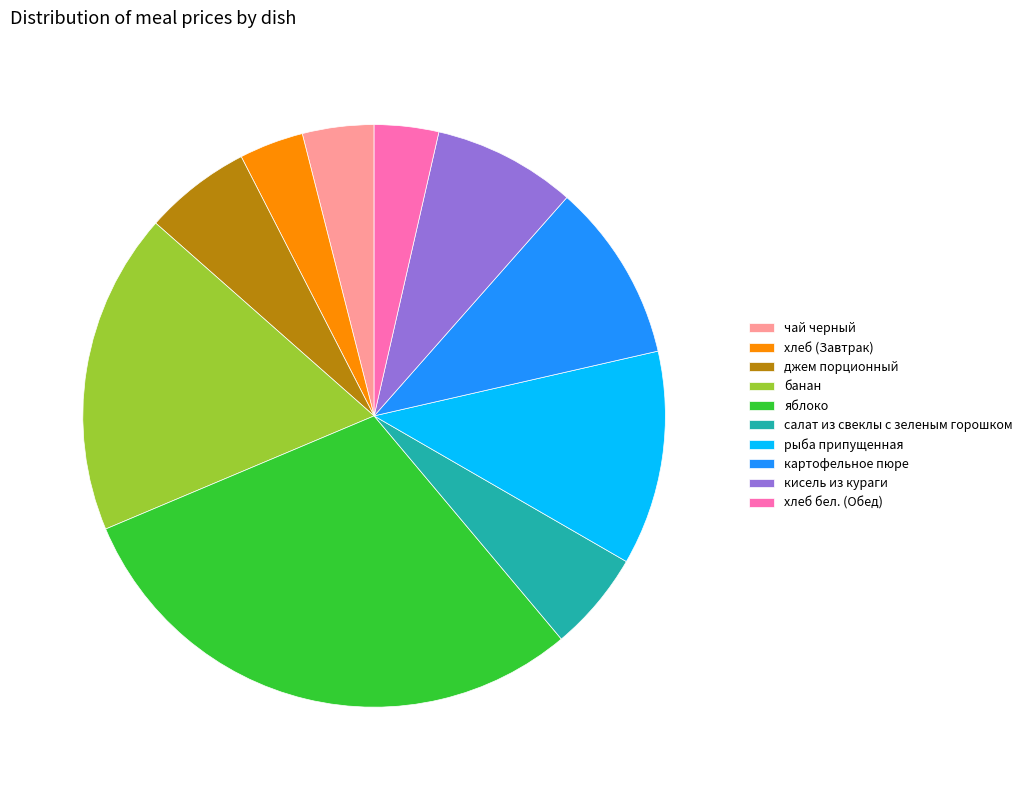

What is the ratio of the value at кисель из кураги to the value at хлеб (Завтрак)?

2.2